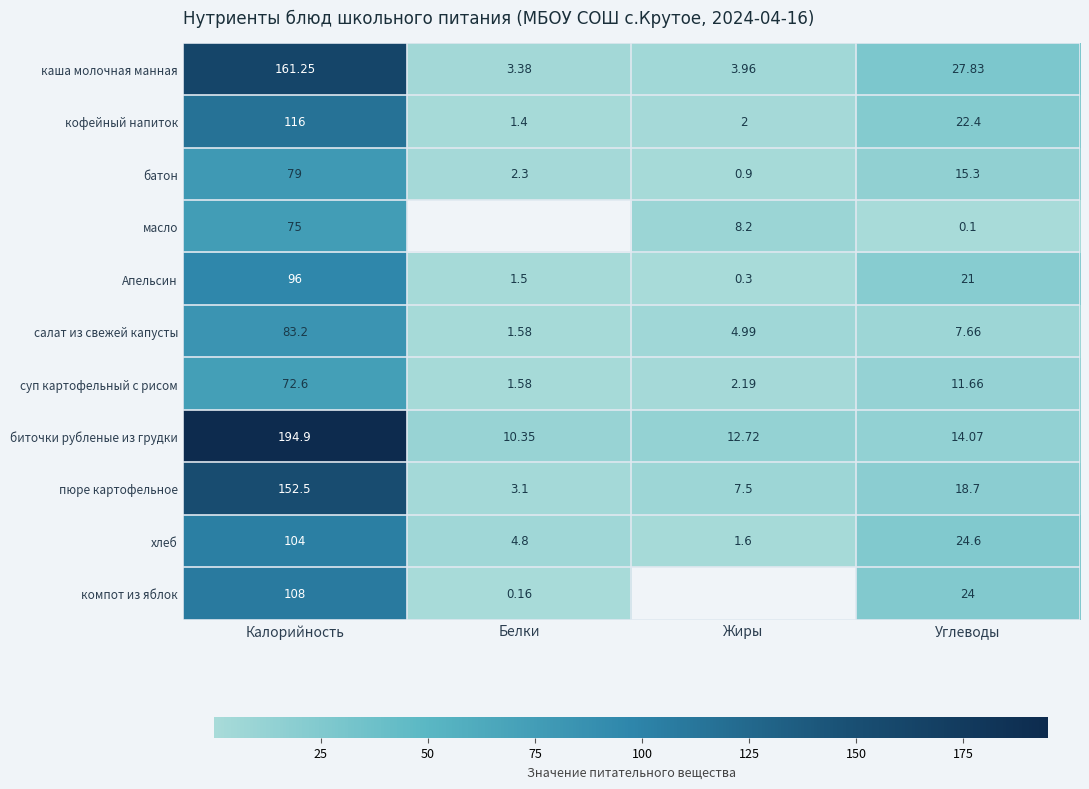

How many data points in суп картофельный с рисом are less than 11?

2